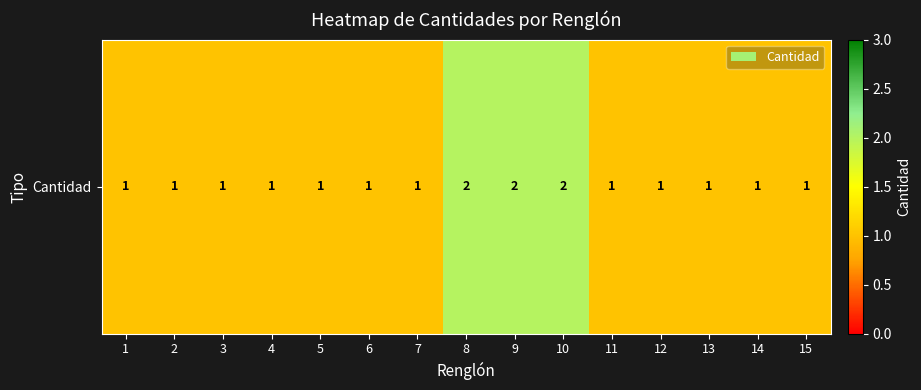

The chart shows a value of 0 at 4. True or false?

False